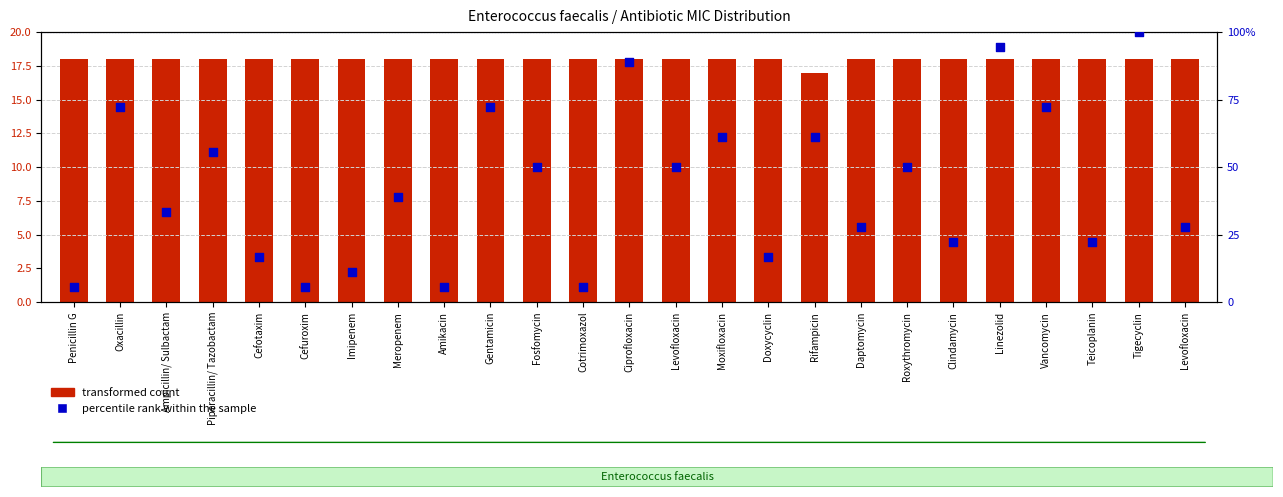

Which series has the largest total across all categories?

percentile rank within the sample